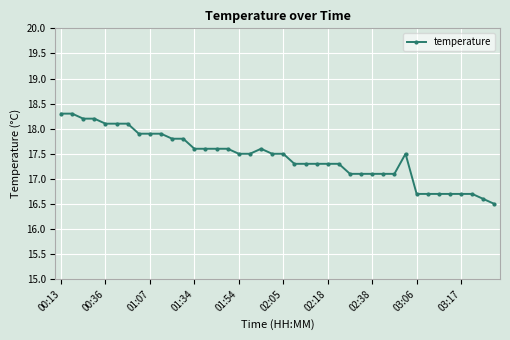

What is the value of the 4th point from the left?

18.2